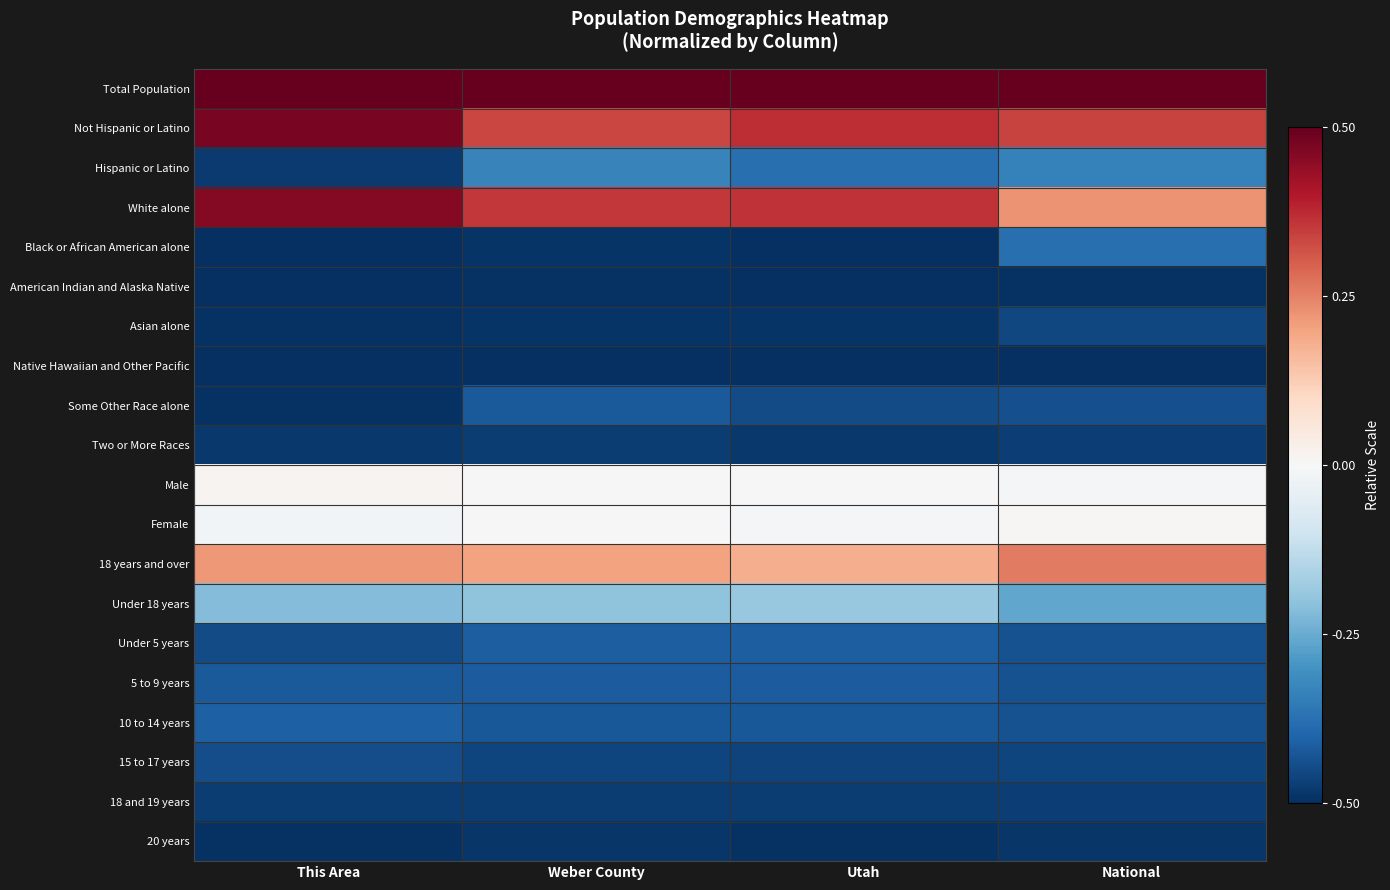

Reading left to right, list all the values displayed in this chart.

Total Population: This Area=0.5	Weber County=0.5	Utah=0.5	National=0.5
Not Hispanic or Latino: This Area=0.5	Weber County=0.3	Utah=0.4	National=0.3
Hispanic or Latino: This Area=-0.5	Weber County=-0.3	Utah=-0.4	National=-0.3
White alone: This Area=0.5	Weber County=0.4	Utah=0.4	National=0.2
Black or African American alone: This Area=-0.5	Weber County=-0.5	Utah=-0.5	National=-0.4
American Indian and Alaska Native: This Area=-0.5	Weber County=-0.5	Utah=-0.5	National=-0.5
Asian alone: This Area=-0.5	Weber County=-0.5	Utah=-0.5	National=-0.5
Native Hawaiian and Other Pacific: This Area=-0.5	Weber County=-0.5	Utah=-0.5	National=-0.5
Some Other Race alone: This Area=-0.5	Weber County=-0.4	Utah=-0.4	National=-0.4
Two or More Races: This Area=-0.5	Weber County=-0.5	Utah=-0.5	National=-0.5
Male: This Area=0.0	Weber County=0.0	Utah=-0.0	National=-0.0
Female: This Area=-0.0	Weber County=-0.0	Utah=-0.0	National=0.0
18 years and over: This Area=0.2	Weber County=0.2	Utah=0.2	National=0.3
Under 18 years: This Area=-0.2	Weber County=-0.2	Utah=-0.2	National=-0.3
Under 5 years: This Area=-0.4	Weber County=-0.4	Utah=-0.4	National=-0.4
5 to 9 years: This Area=-0.4	Weber County=-0.4	Utah=-0.4	National=-0.4
10 to 14 years: This Area=-0.4	Weber County=-0.4	Utah=-0.4	National=-0.4
15 to 17 years: This Area=-0.4	Weber County=-0.5	Utah=-0.5	National=-0.5
18 and 19 years: This Area=-0.5	Weber County=-0.5	Utah=-0.5	National=-0.5
20 years: This Area=-0.5	Weber County=-0.5	Utah=-0.5	National=-0.5